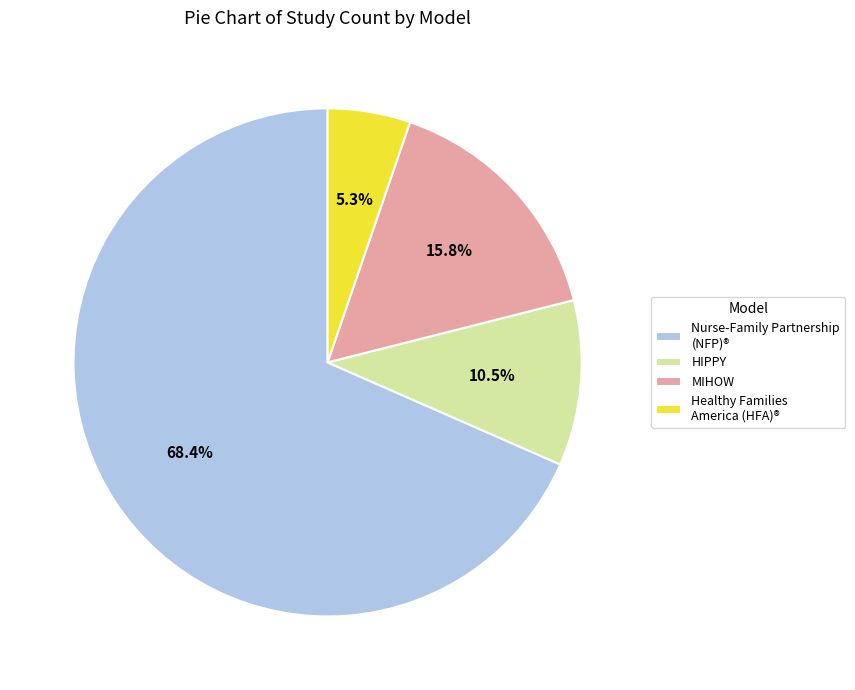

The Healthy Families America (HFA)® slice represents 21% of the pie. True or false?

False